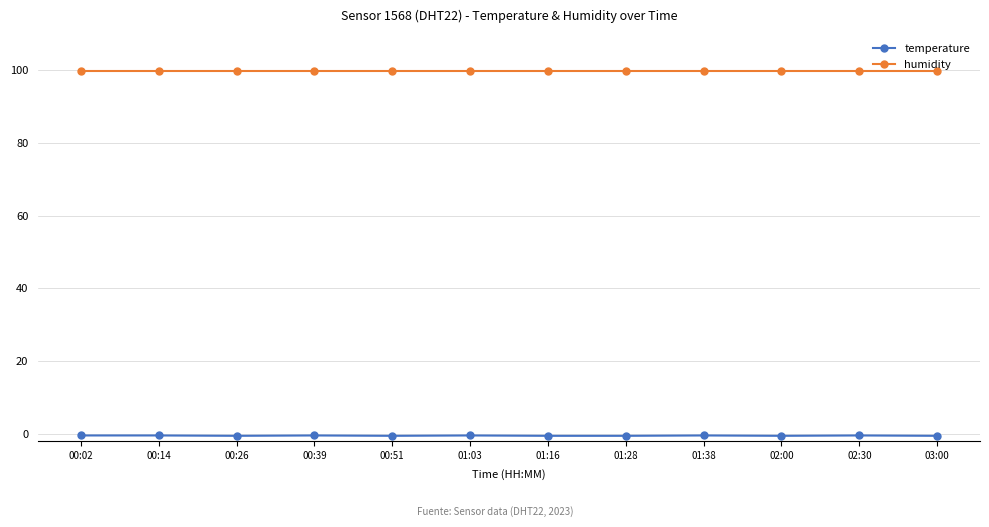

True or false: temperature has more than 1 points higher than both neighbors.

True